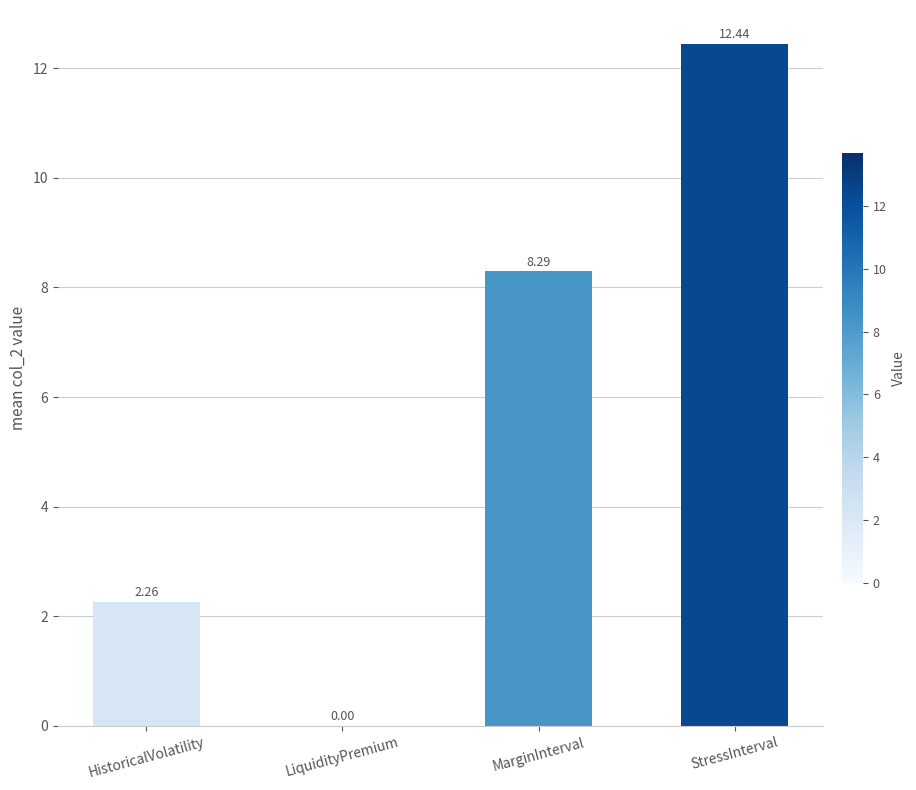

What is the ratio of the value at MarginInterval to the value at HistoricalVolatility?

3.7